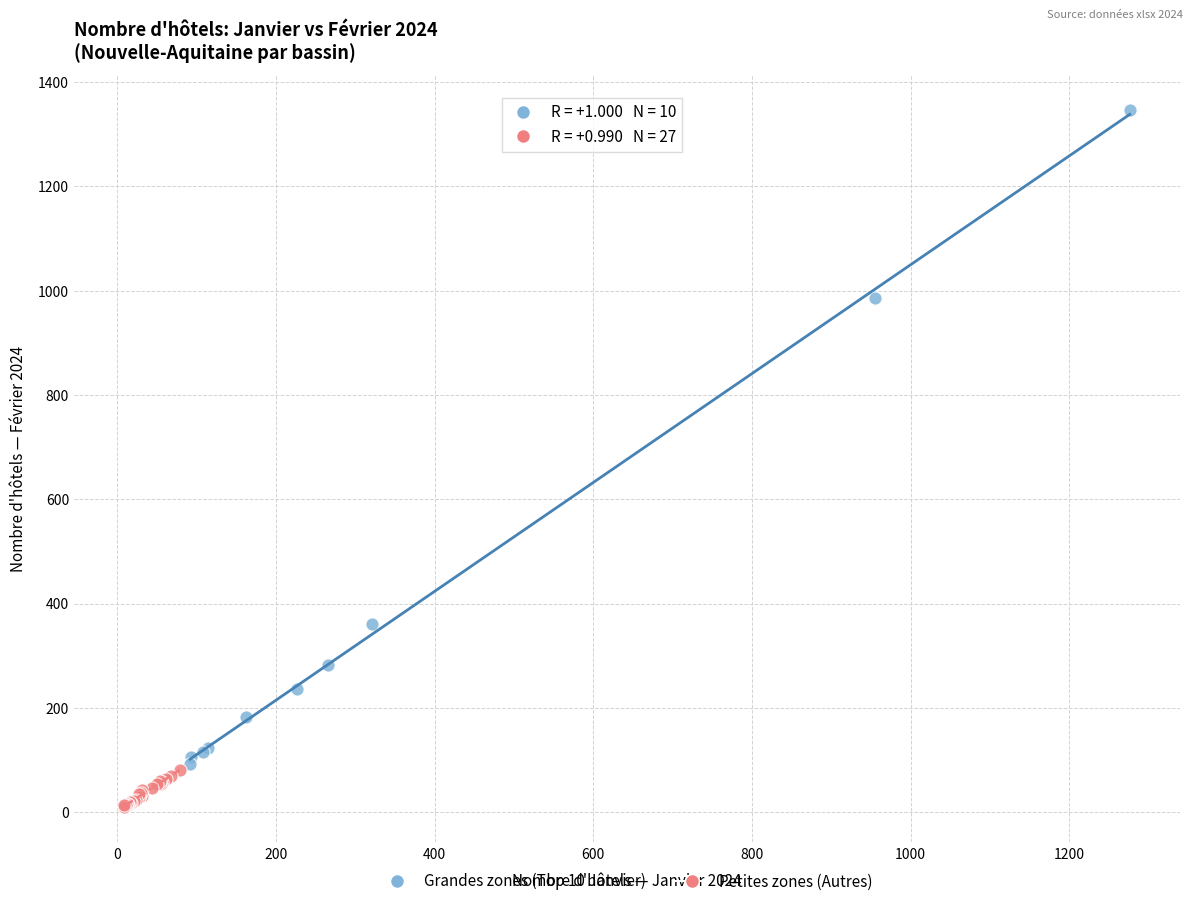

Which series has the widest spread of Y values?

Grandes zones (Top 10 Janvier)